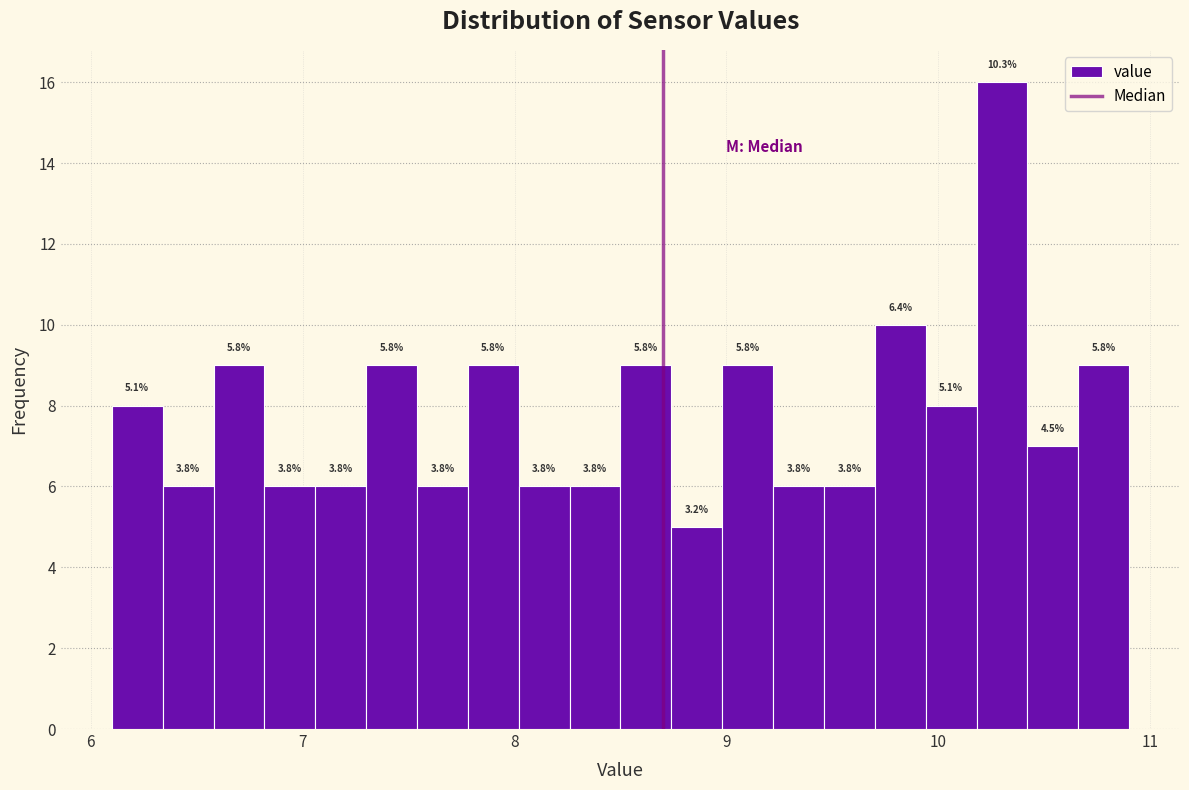

Around what value on the x-axis is the tallest bar? Give the approximate position of its centre, as read against the axis.

10.3